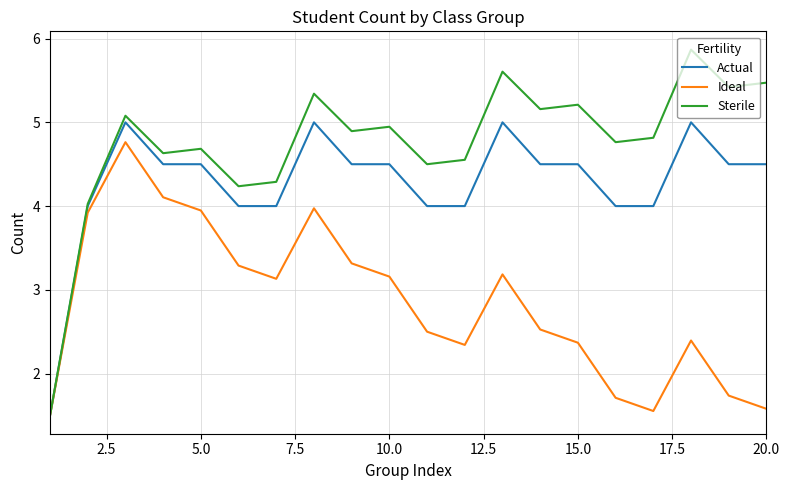

What is the minimum value shown in the chart?

1.5